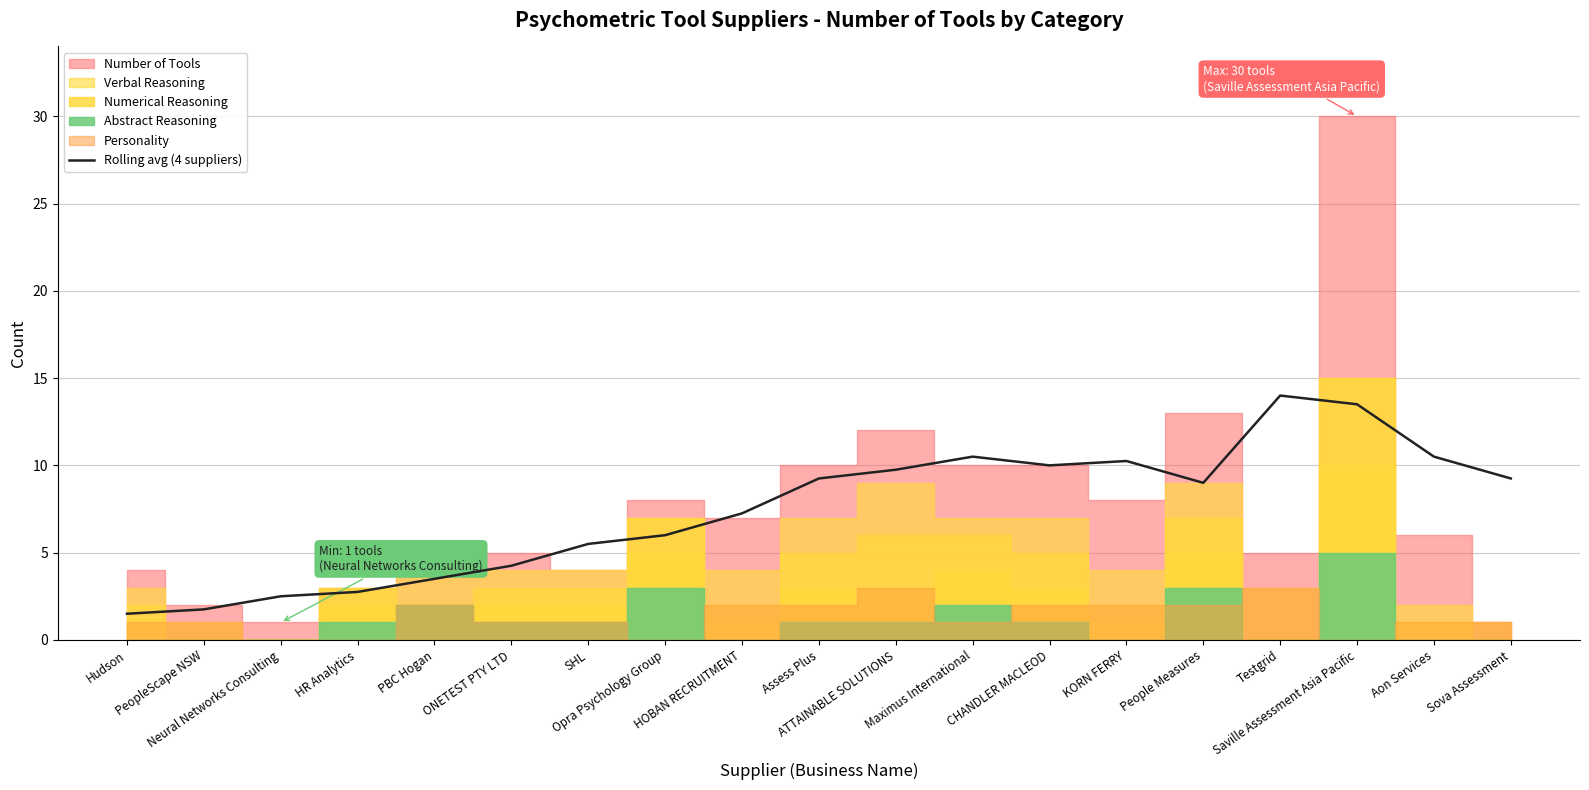

What is the maximum value for Rolling avg (4 suppliers)?

14.0